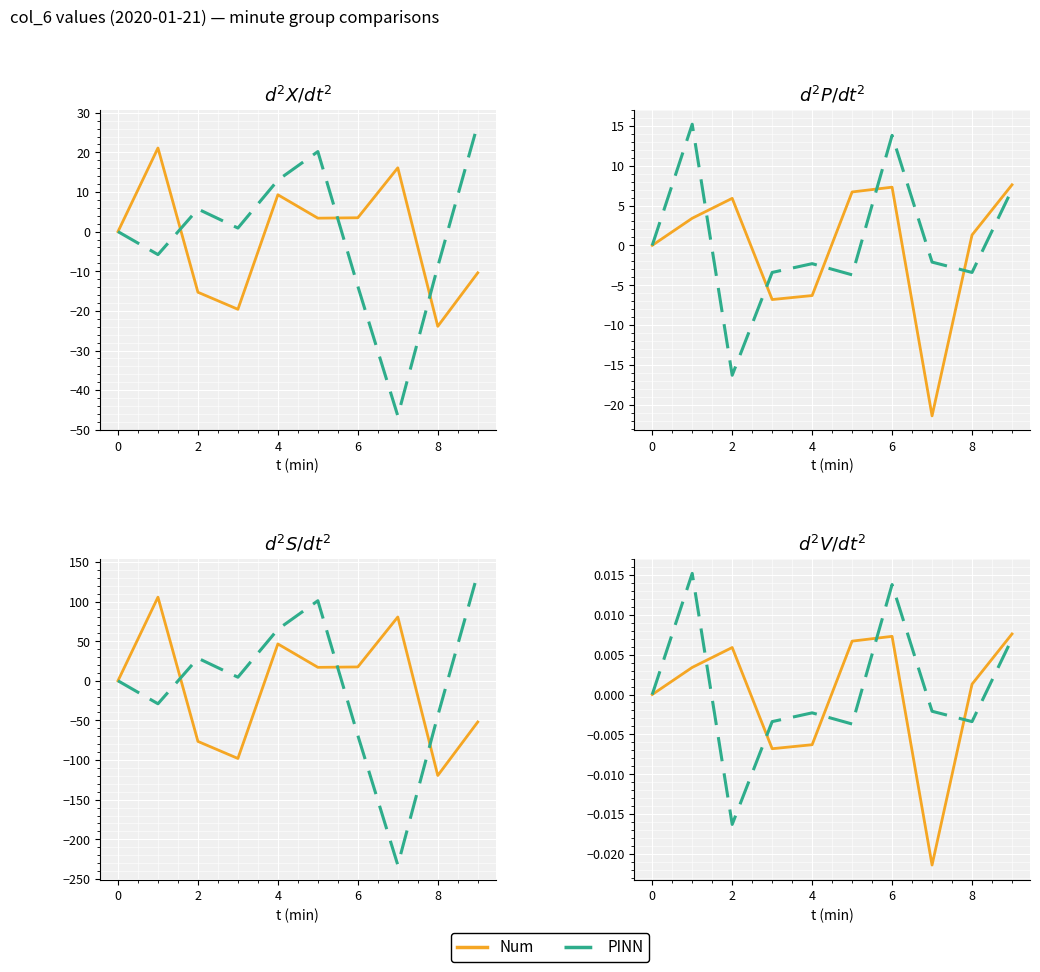

True or false: Num and PINN cross at least once.

True